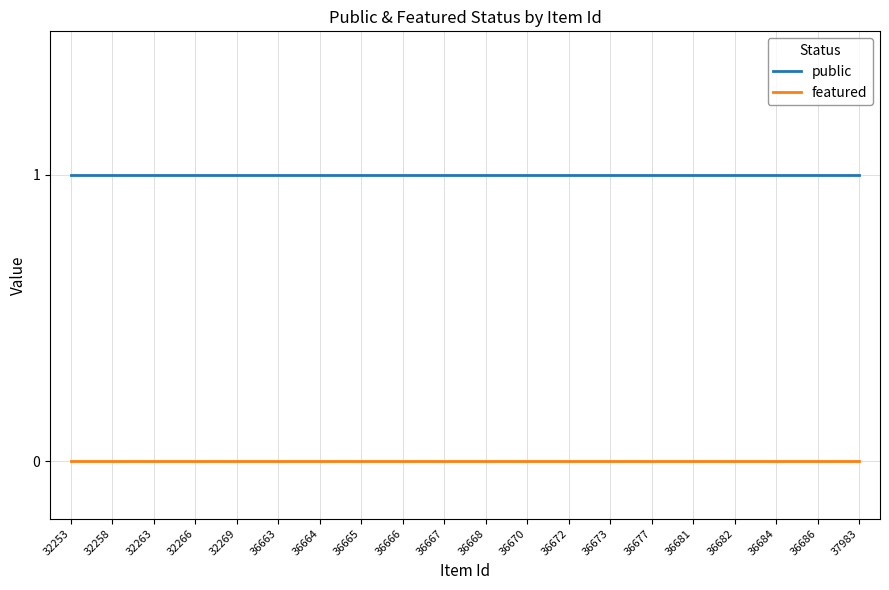

Does the chart display data point markers on the line(s)?

No